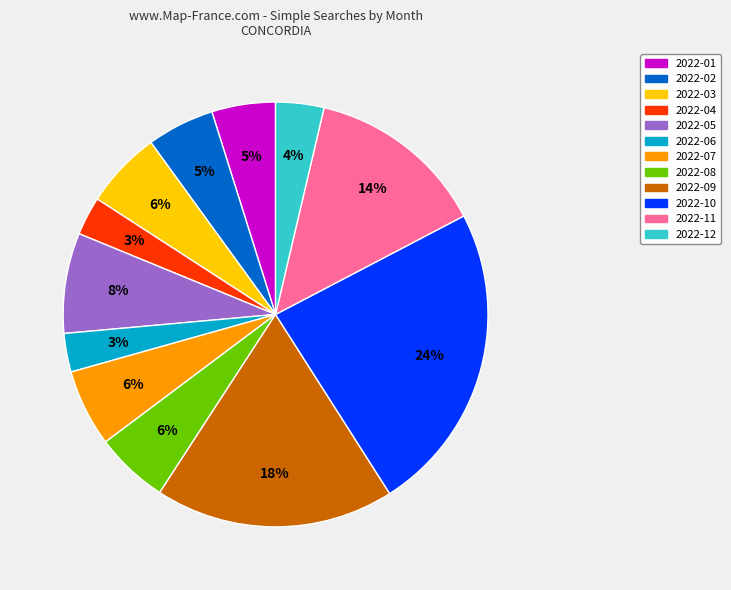

Which category has the biggest portion of the pie?

2022-10